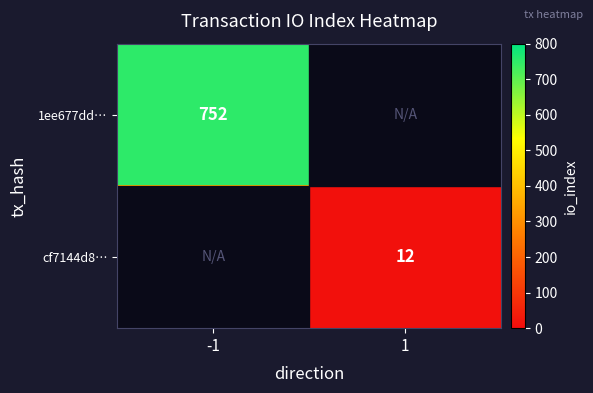

True or false: 1ee677dd… has a value of 752 at -1.

True